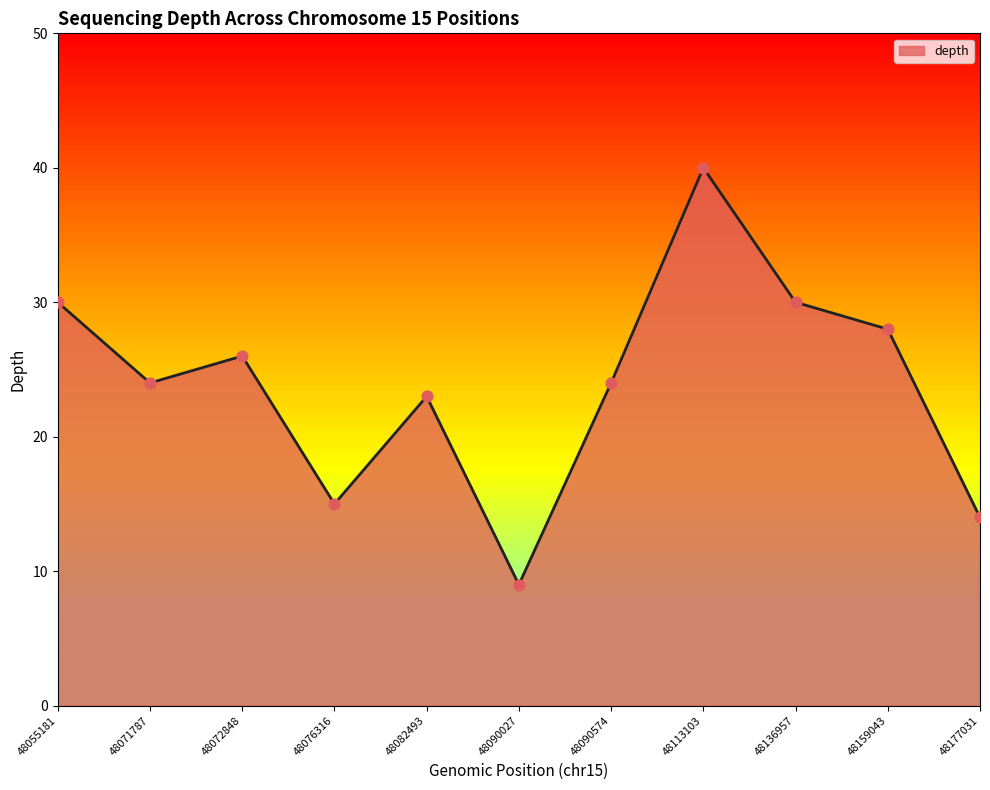

Approximately how many times larger is the value at 48159043 compared to 48055181?

0.9